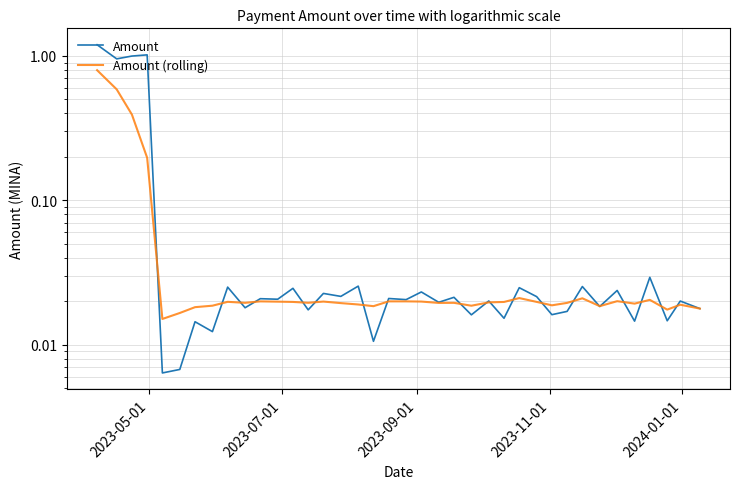

Reading left to right, transcribe all the data shown in this chart.

Amount: 1.2	1.0	1.0	1.0	0.0	0.0	0.0	0.0	0.0	0.0	0.0	0.0	0.0	0.0	0.0	0.0	0.0	0.0	0.0	0.0	0.0	0.0	0.0	0.0	0.0	0.0	0.0	0.0	0.0	0.0	0.0	0.0	0.0	0.0	0.0	0.0	0.0	0.0
Amount (rolling): 0.8	0.6	0.4	0.2	0.0	0.0	0.0	0.0	0.0	0.0	0.0	0.0	0.0	0.0	0.0	0.0	0.0	0.0	0.0	0.0	0.0	0.0	0.0	0.0	0.0	0.0	0.0	0.0	0.0	0.0	0.0	0.0	0.0	0.0	0.0	0.0	0.0	0.0